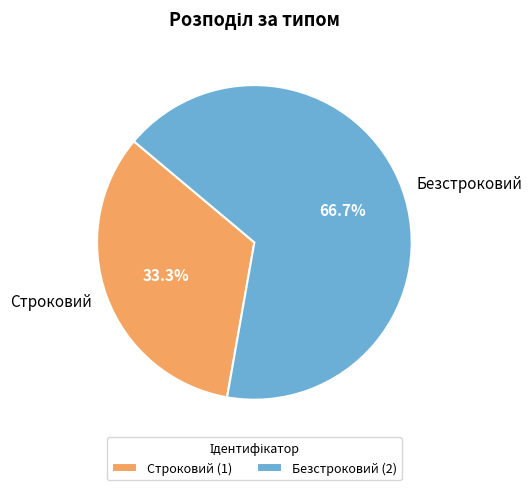

To the nearest percent, what portion does Строковий represent?

33%